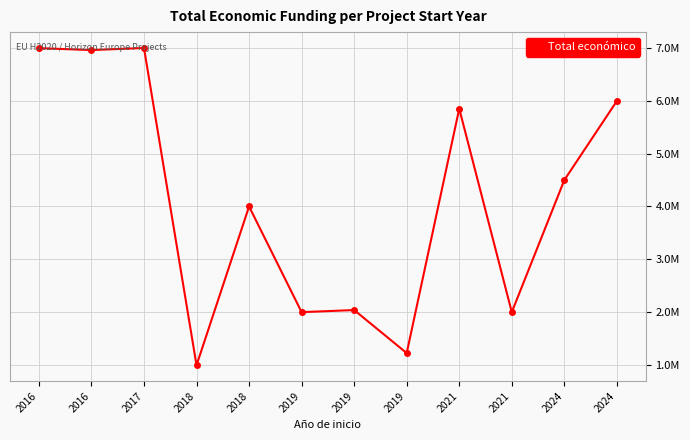

Is this an area chart (filled region under the line)?

No